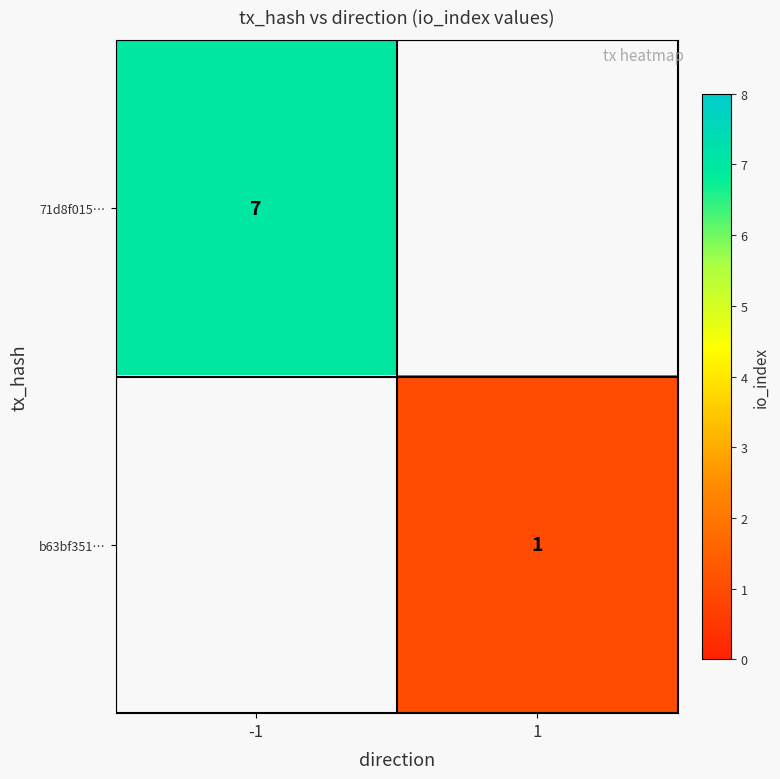

How many categories are shown in the chart?

2